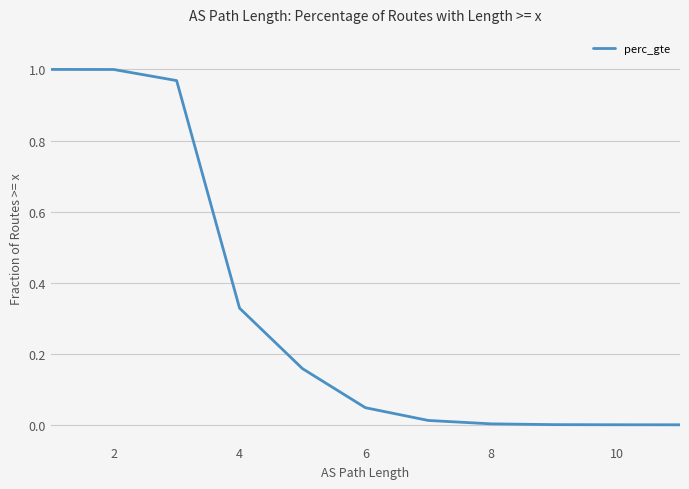

True or false: the data has more than 0 interior local peaks.

False